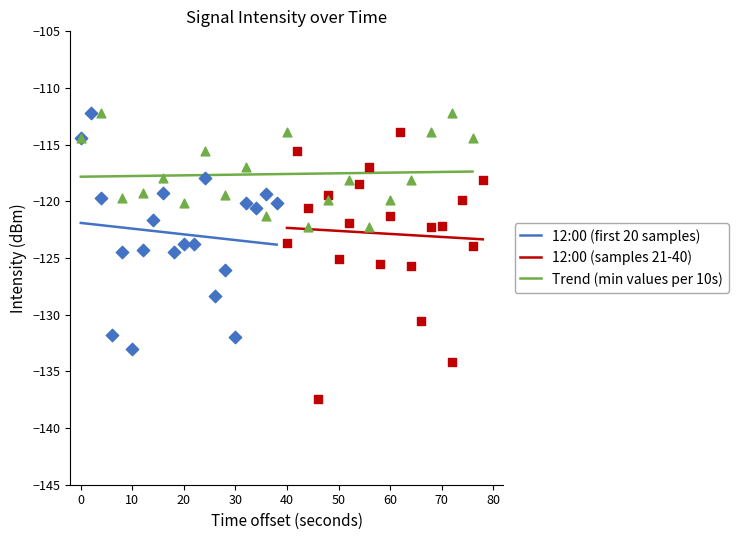

What is the highest value of the 12:00 (first 20 samples) series?

-121.9